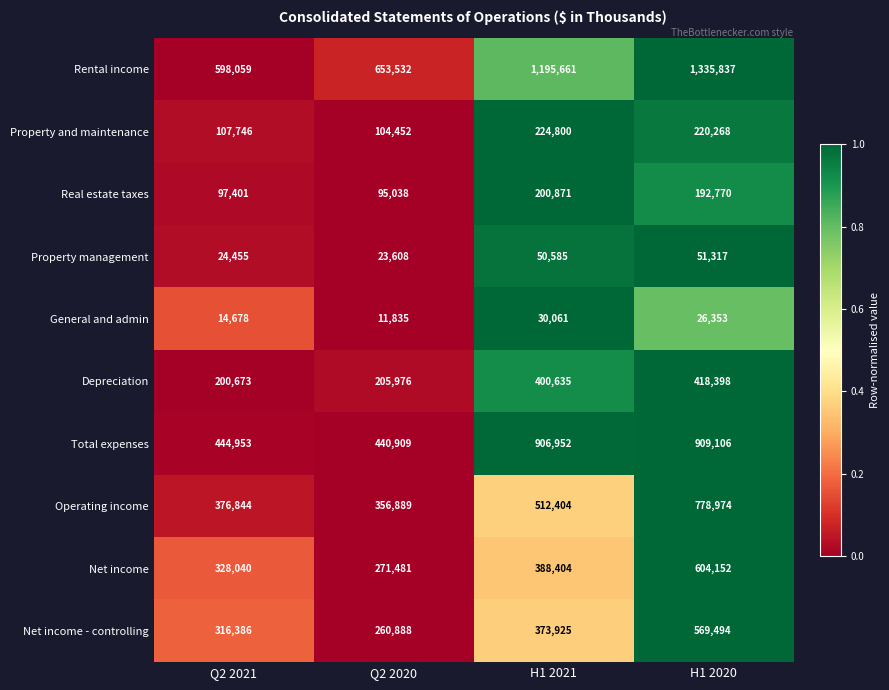

What is the approximate value of Real estate taxes at H1 2021, to the nearest 50?

200850